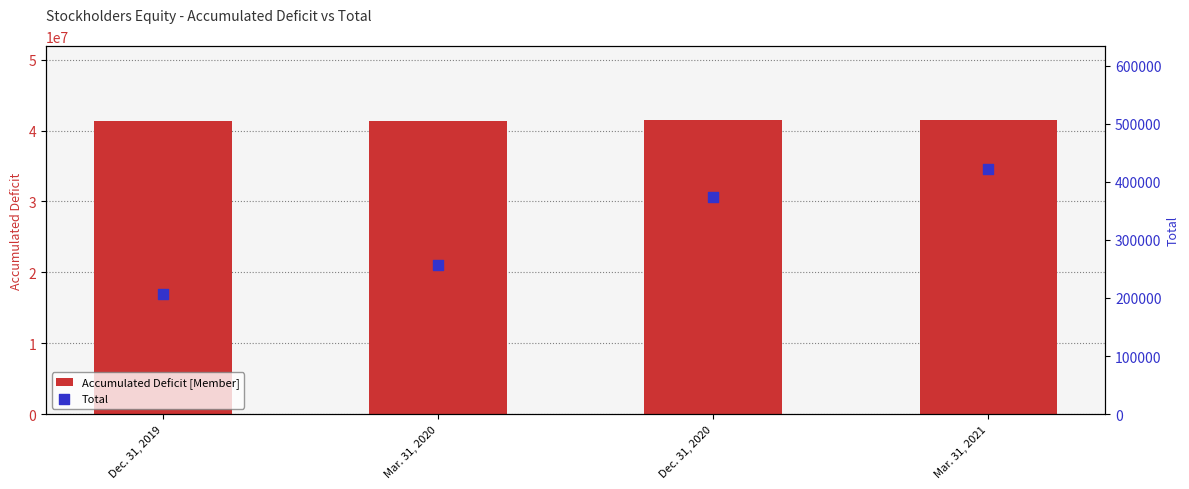

At how many categories does at least one series exceed 36535797?

4